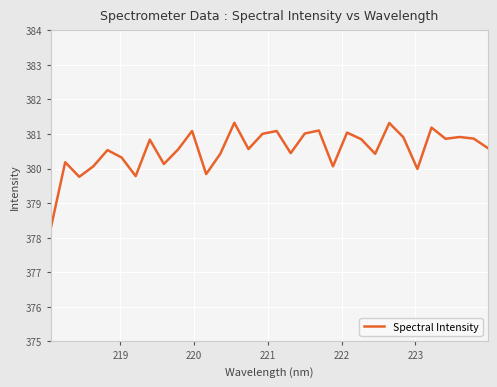

What is the maximum value shown in the chart?

381.3